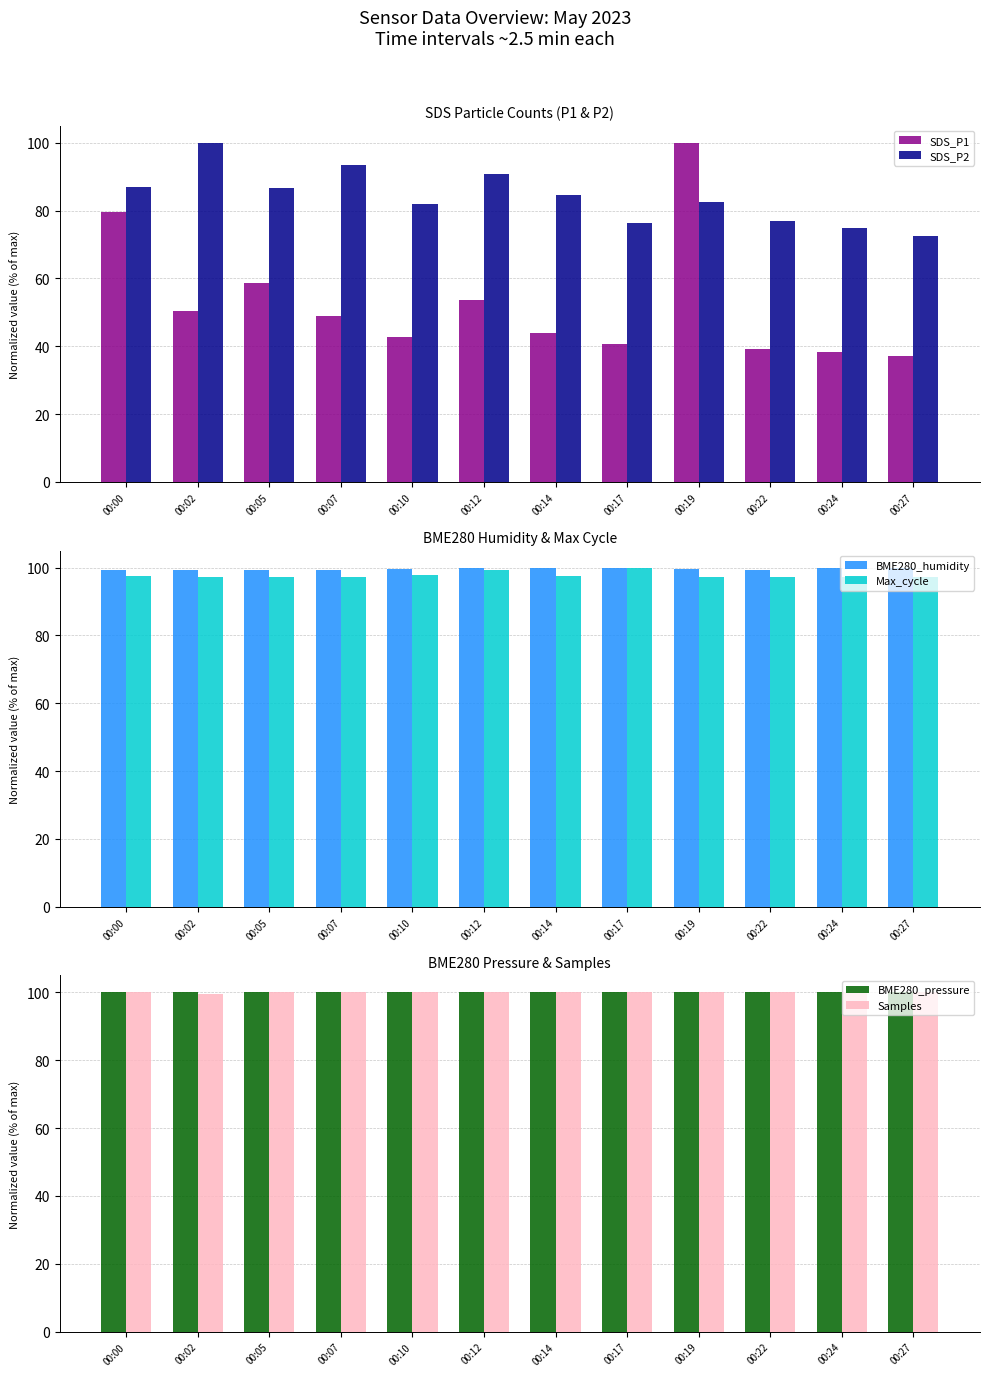

At which category is the sum across all series the highest?

00:19